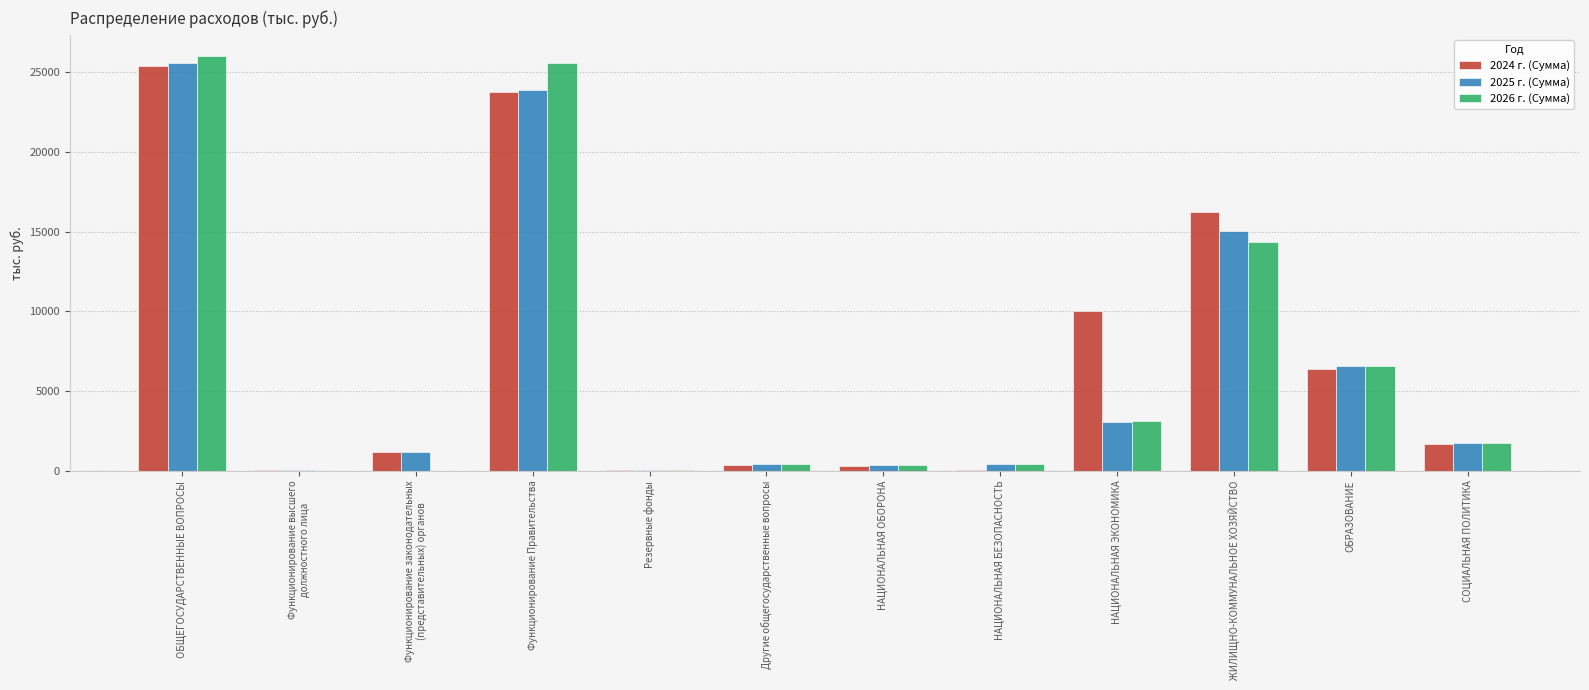

Is it true that 2025 г. (Сумма) equals 7841.6 at ЖИЛИЩНО-КОММУНАЛЬНОЕ ХОЗЯЙСТВО?

False